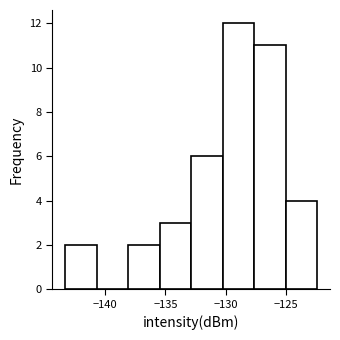

How tall is the bar that spans -143.5 to -140.5 on the x-axis? Neither the bar edges nor the heights are printed on the chart, so give them approximately, as read against the axes.

2